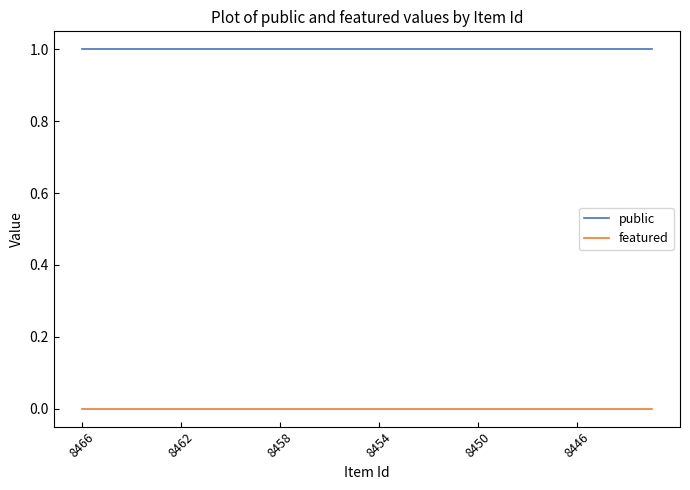

True or false: featured and public intersect in this chart.

False